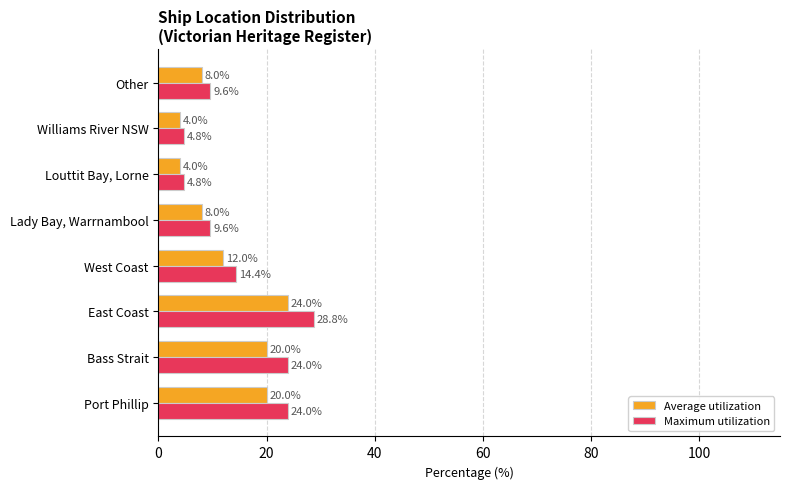

What is the smallest value displayed?

4.0